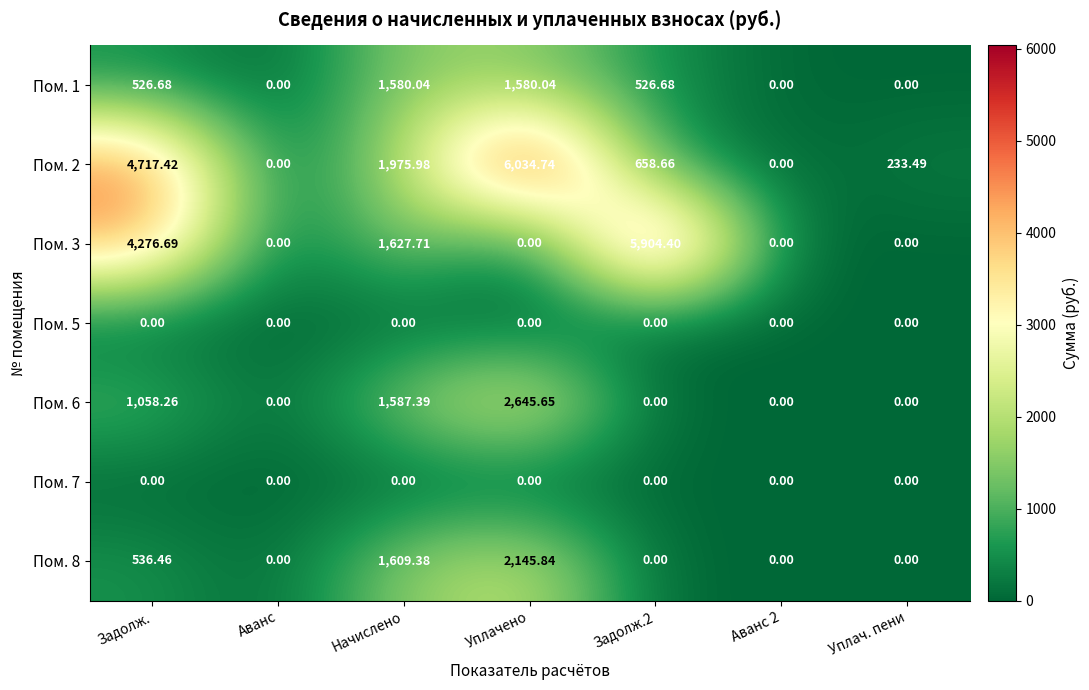

Which category has the highest value across all series?

Уплачено